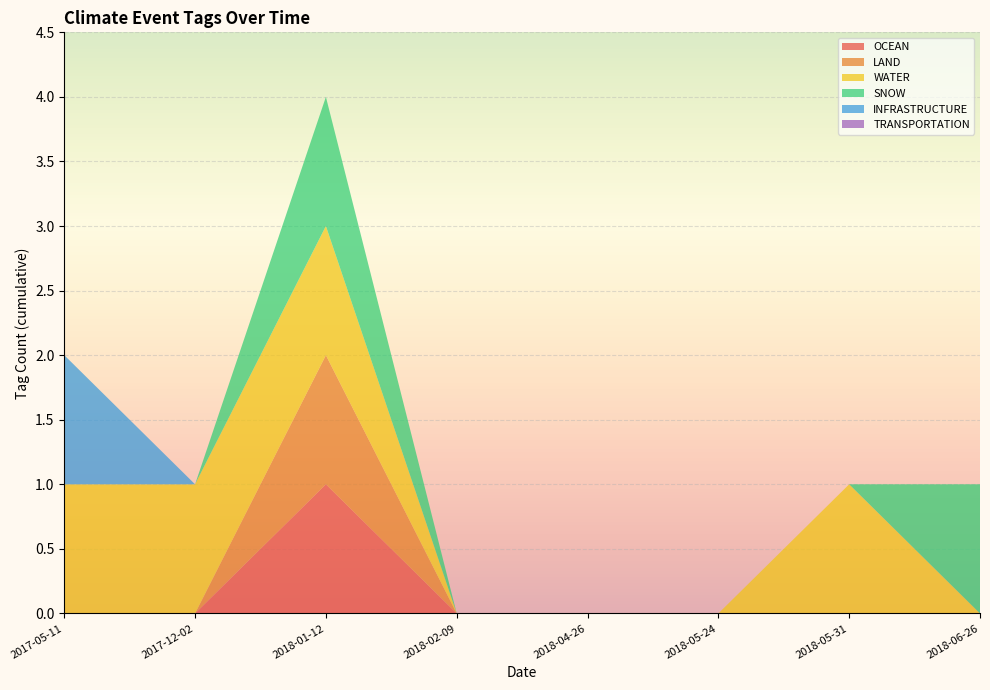

Reading right to left, list all the values displayed in this chart.

OCEAN: 2018-02-09=0	2018-04-26=0	2017-12-02=0	2018-01-12=1	2018-05-24=0	2018-05-31=0	2018-06-26=0	2017-05-11=0
LAND: 2018-02-09=0	2018-04-26=0	2017-12-02=0	2018-01-12=1	2018-05-24=0	2018-05-31=0	2018-06-26=0	2017-05-11=0
WATER: 2018-02-09=0	2018-04-26=0	2017-12-02=1	2018-01-12=1	2018-05-24=0	2018-05-31=1	2018-06-26=0	2017-05-11=1
SNOW: 2018-02-09=0	2018-04-26=0	2017-12-02=0	2018-01-12=1	2018-05-24=0	2018-05-31=0	2018-06-26=1	2017-05-11=0
INFRASTRUCTURE: 2018-02-09=0	2018-04-26=0	2017-12-02=0	2018-01-12=0	2018-05-24=0	2018-05-31=0	2018-06-26=0	2017-05-11=1
TRANSPORTATION: 2018-02-09=0	2018-04-26=0	2017-12-02=0	2018-01-12=0	2018-05-24=0	2018-05-31=0	2018-06-26=0	2017-05-11=0